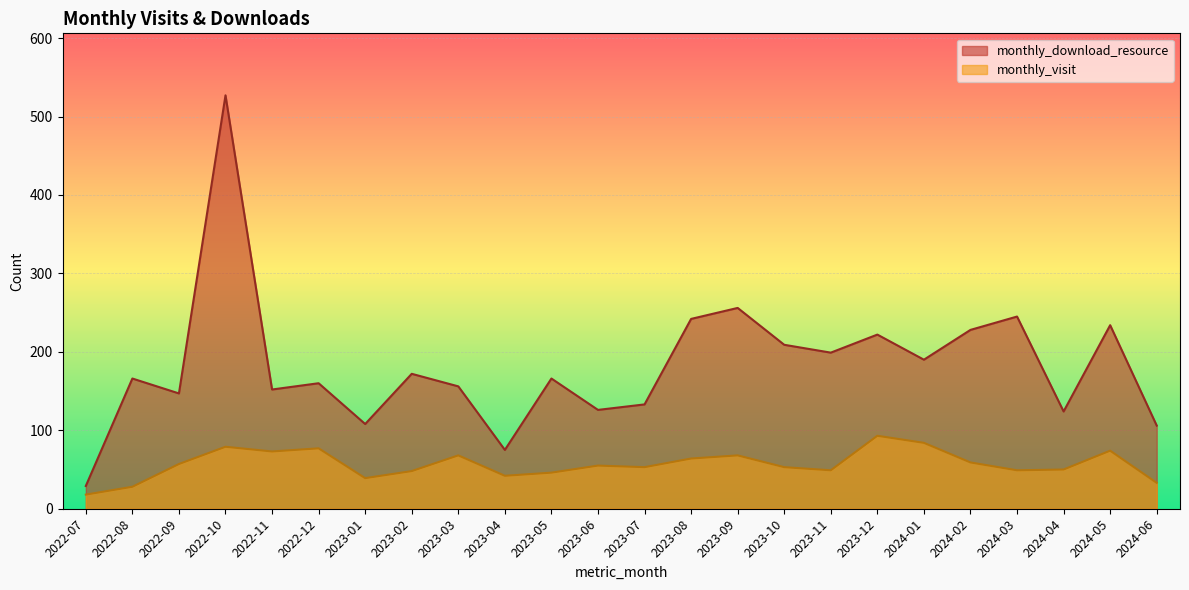

What is the value of the monthly_download_resource point at the 22nd from the left?

124